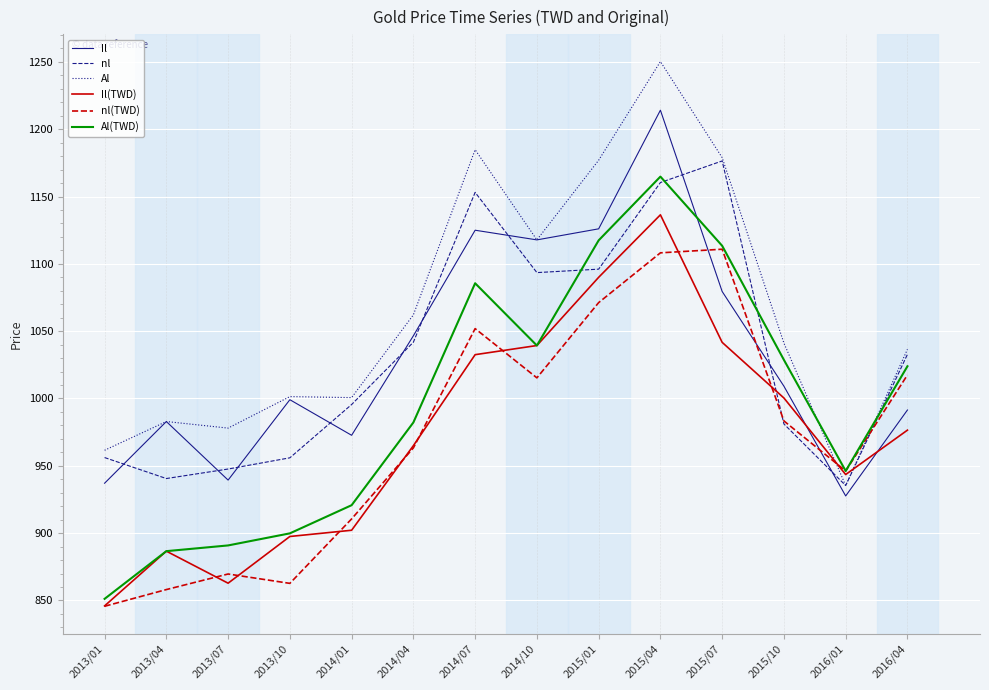

Which series has the largest total across all categories?

Al